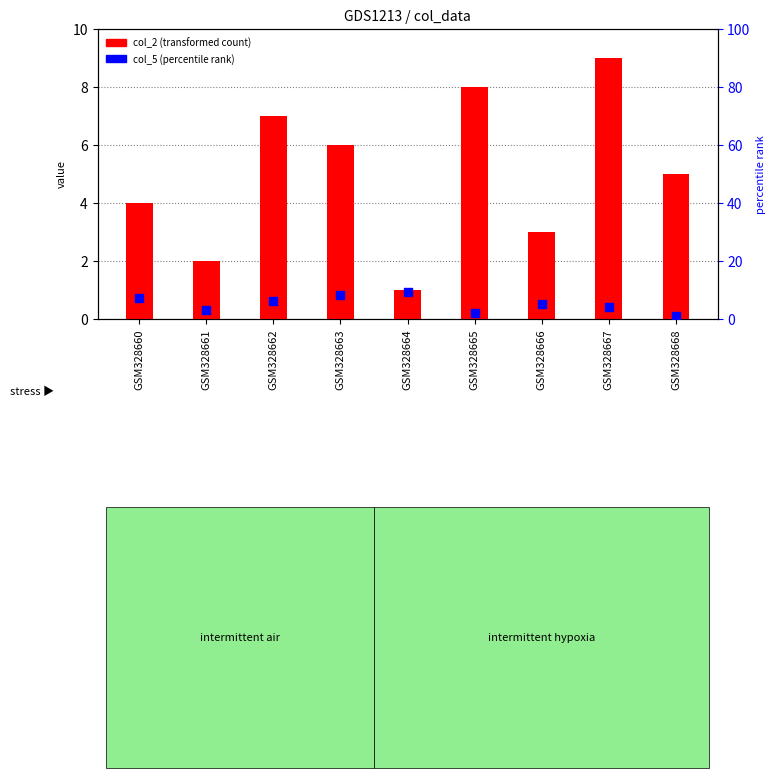

Which series has the largest Y range (max minus min)?

col_2 (transformed count)